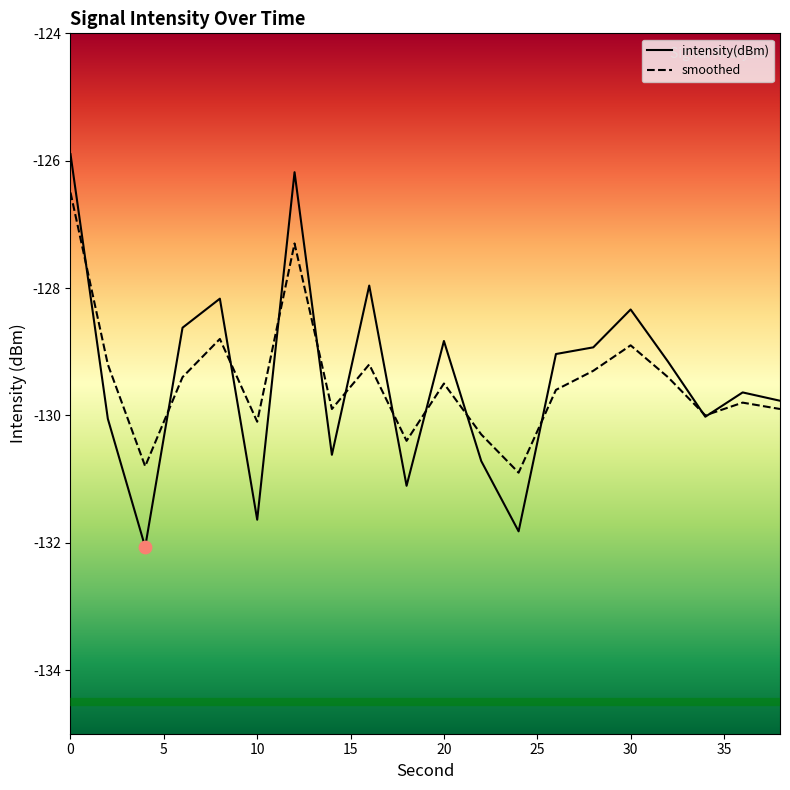

Which series reaches the maximum Y coordinate?

intensity(dBm)